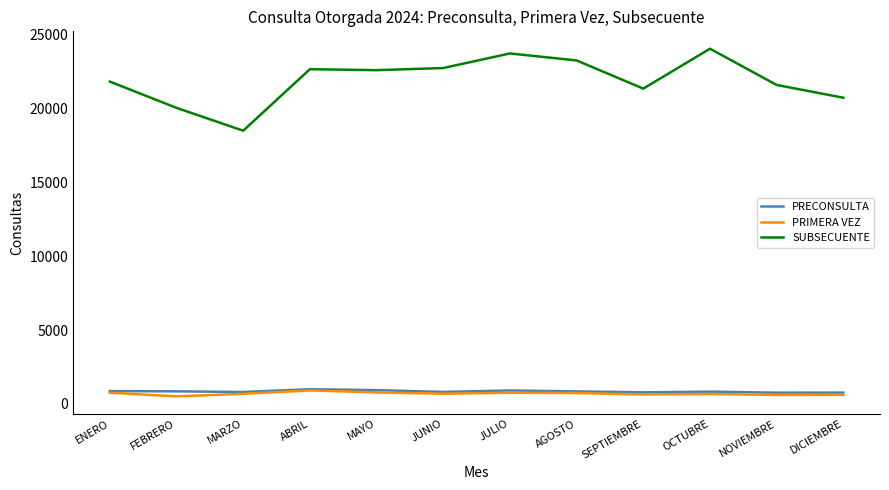

How many categories are shown in the chart?

12